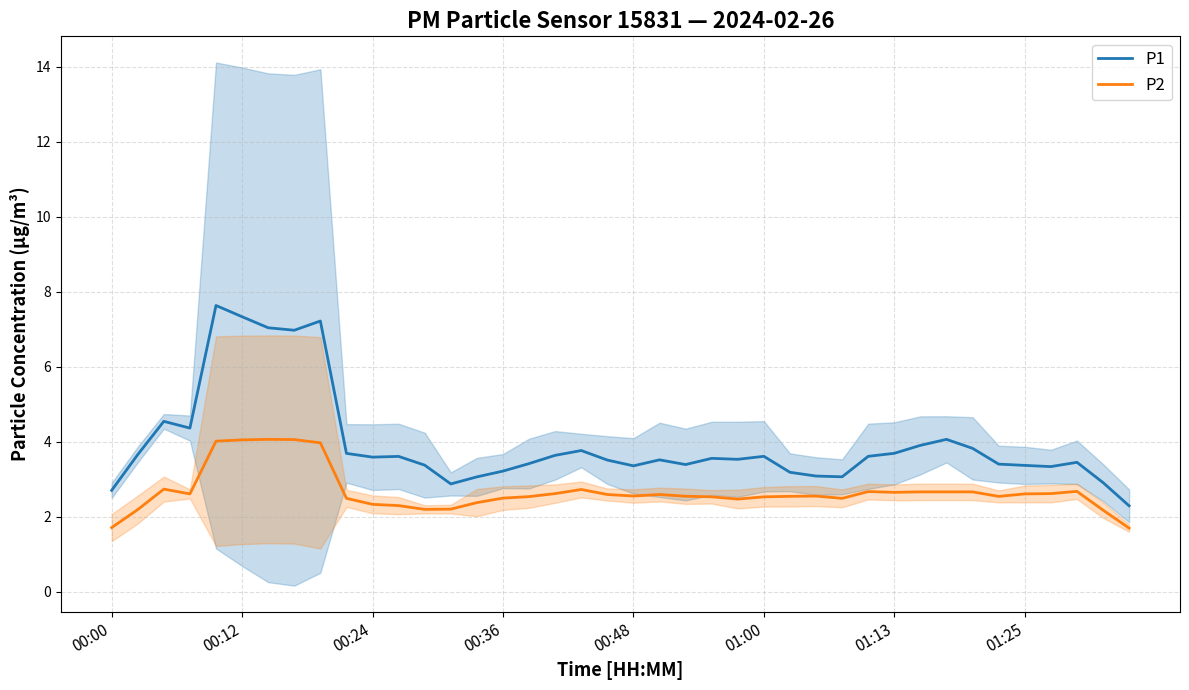

Rank the series by their average value, from highest to lowest.

P1, P2